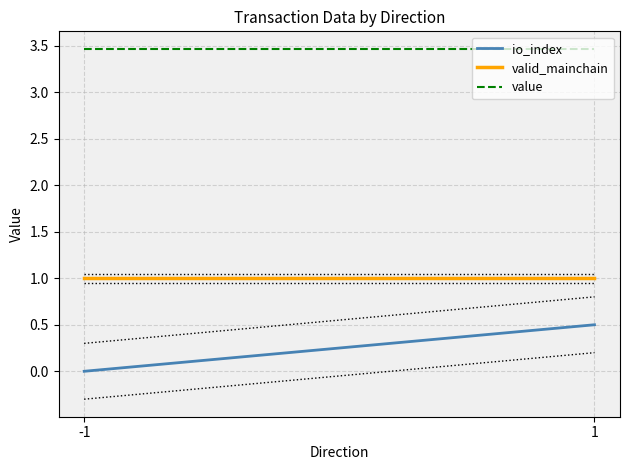

Is it true that io_index equals 0.3 at -1?

False